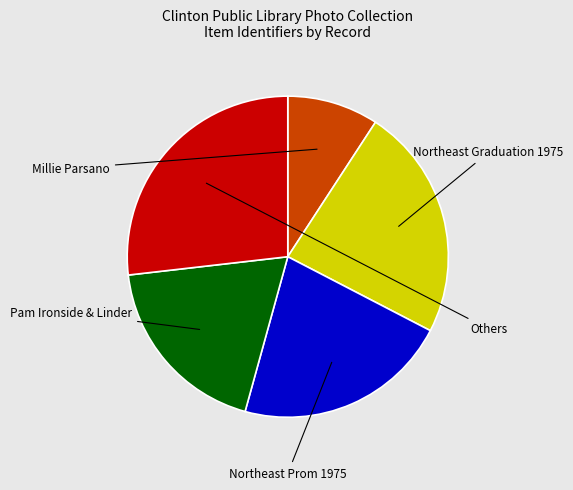

Is there any slice that represents more than half of the pie?

No